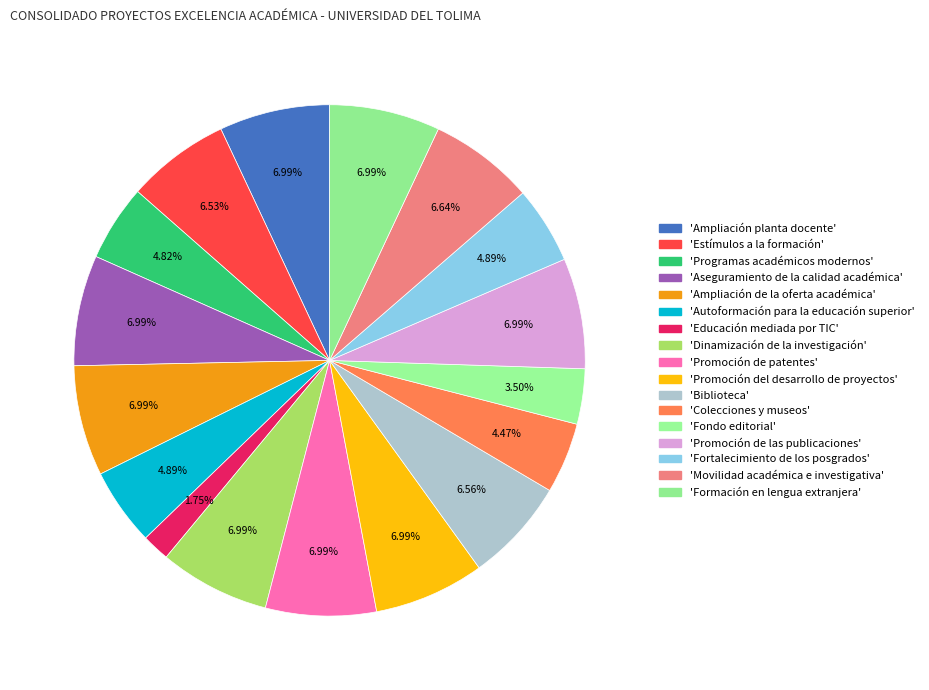

Count the number of slices in the pie.

17